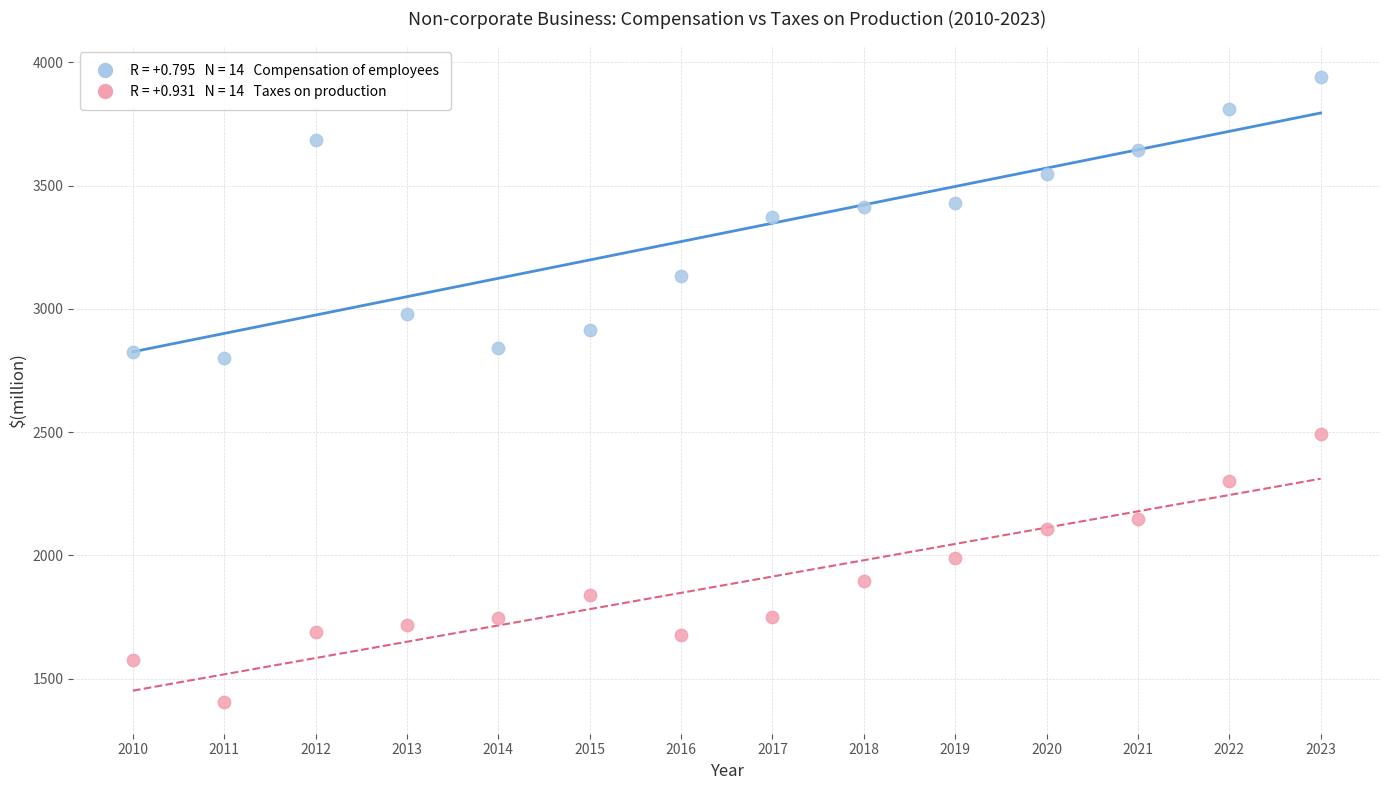

Across all data points, what is the range of X values (max minus min)?

13